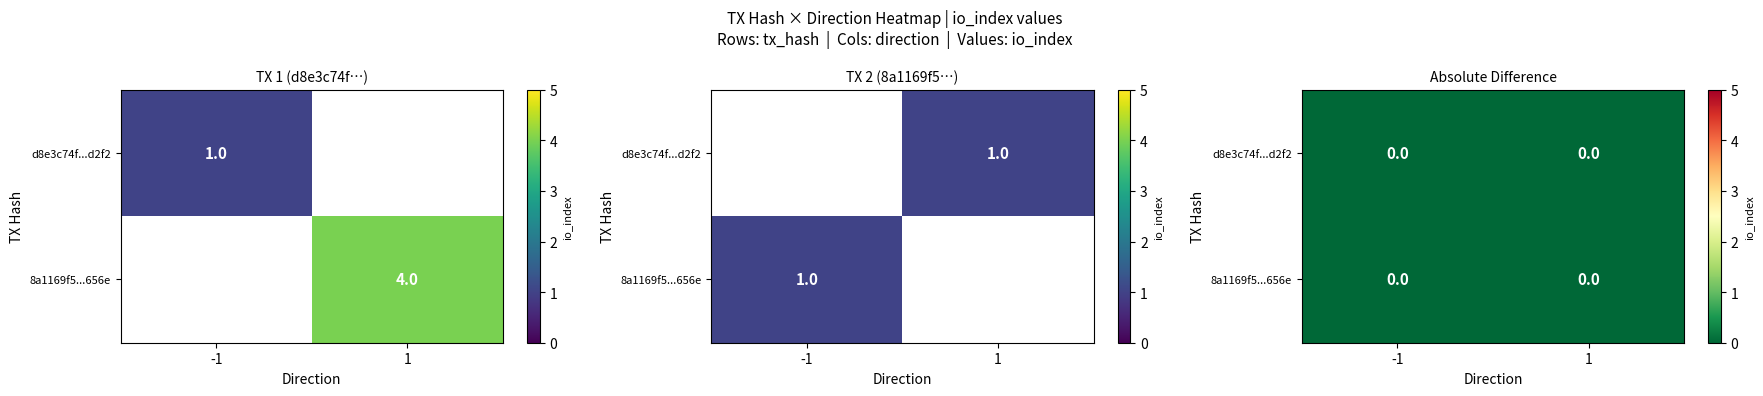

At how many categories does at least one series exceed 0?

2